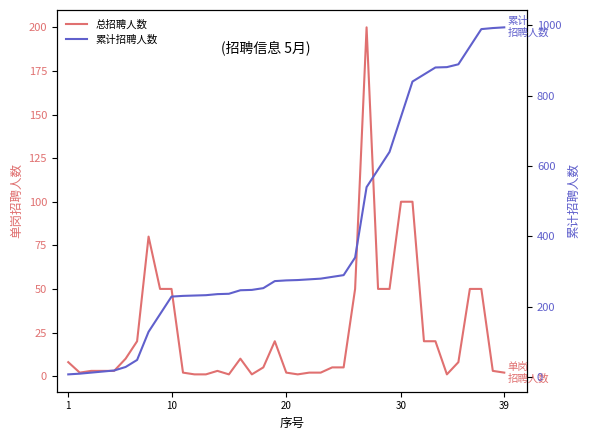

How many data points in 总招聘人数 are less than 5?

17